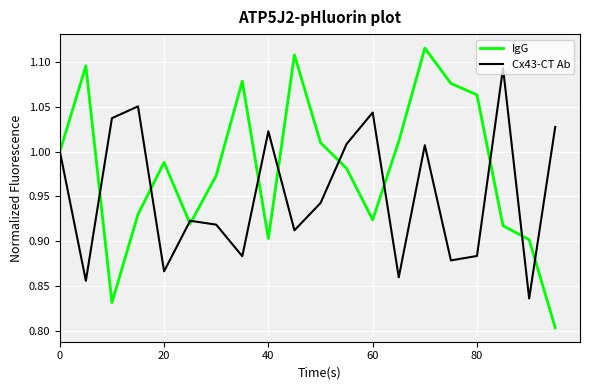

Which series has the widest spread of values?

IgG